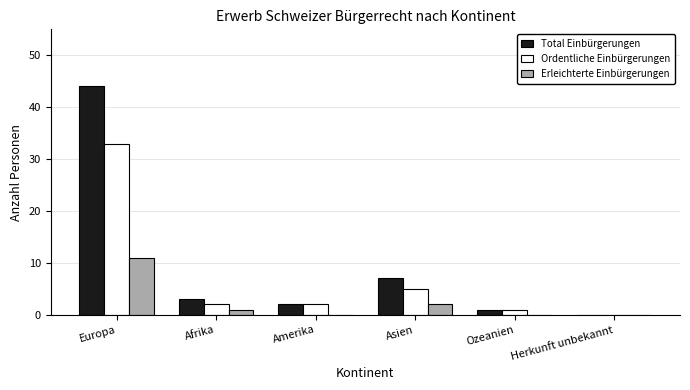

How many data points does each series have?

6